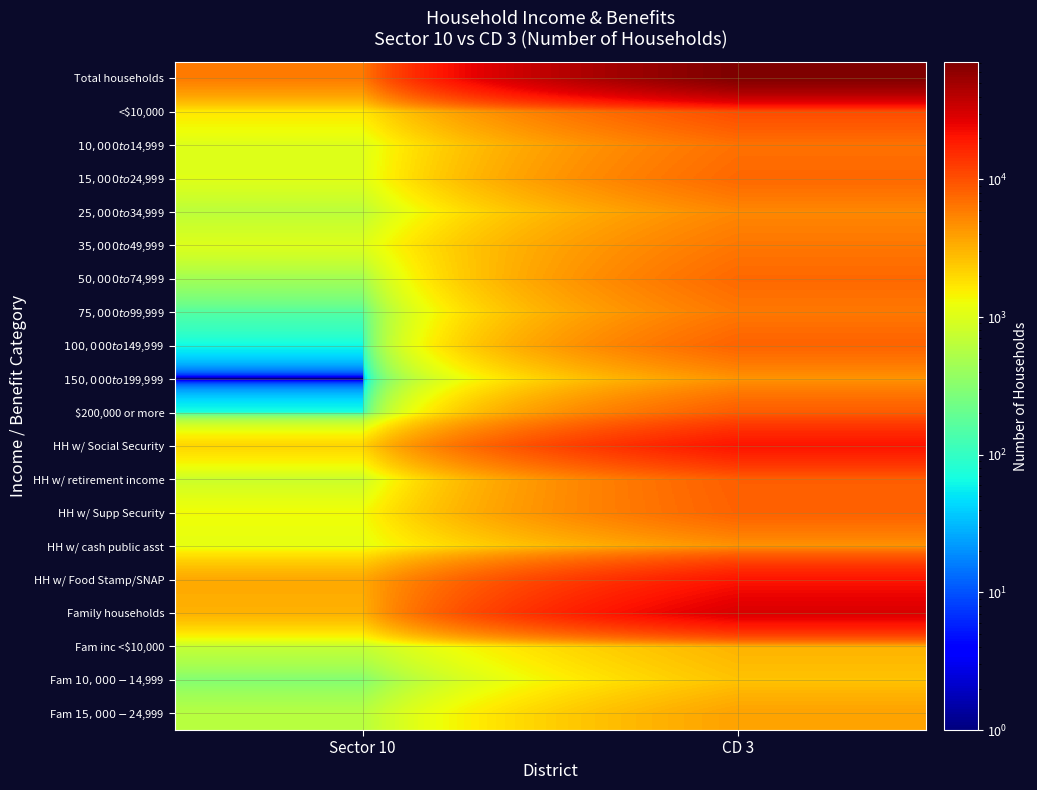

What is the total value across all series at Sector 10?

25778